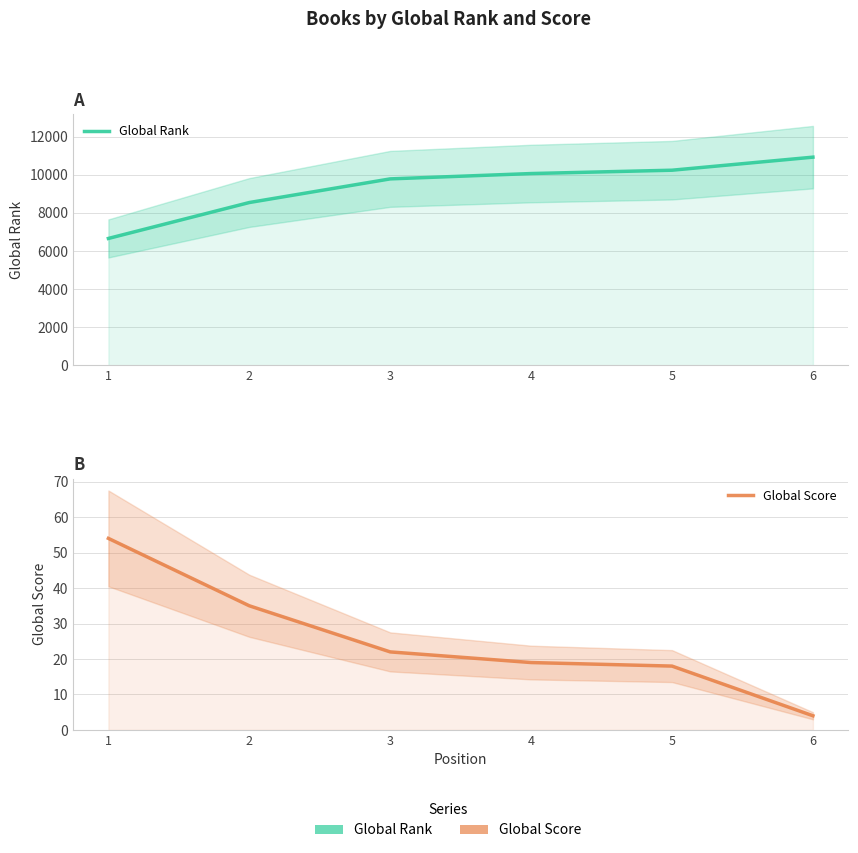

Reading left to right, what are all the values shown in this chart?

Global Rank: 6658	8542	9782	10062	10237	10922
Global Score: 54	35	22	19	18	4